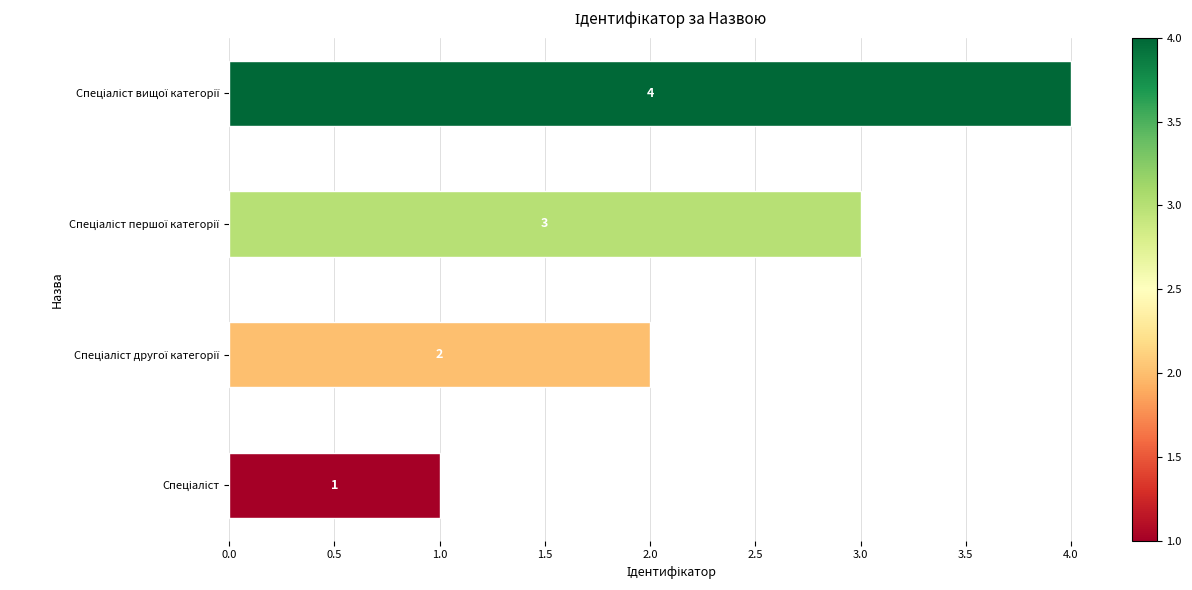

What is the smallest value displayed?

1